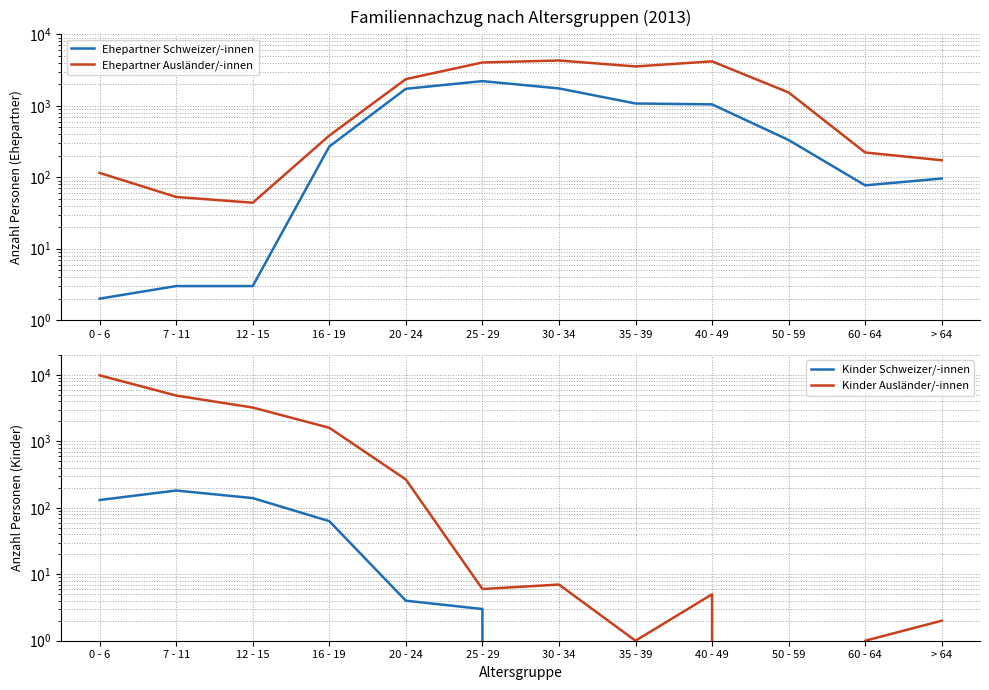

At 12 - 15, list the series in order from smallest to largest.

Ehepartner Schweizer/-innen, Ehepartner Ausländer/-innen, Kinder Schweizer/-innen, Kinder Ausländer/-innen